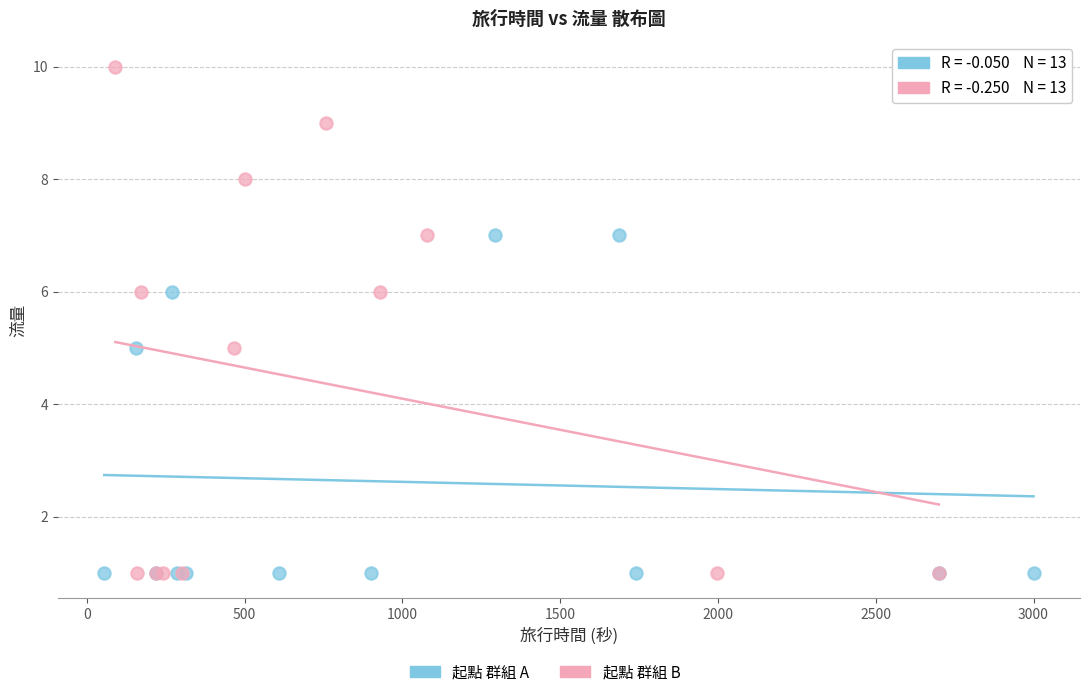

Which series contains the highest Y value?

起點 群組 B